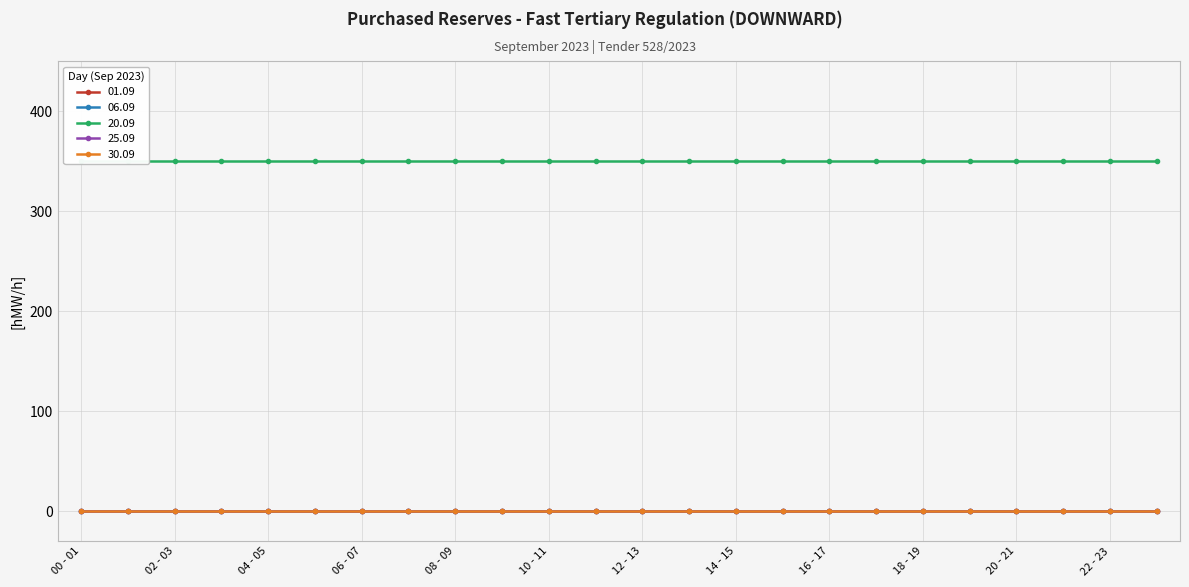

What is the difference between the highest and lowest values at 10 - 11?

350